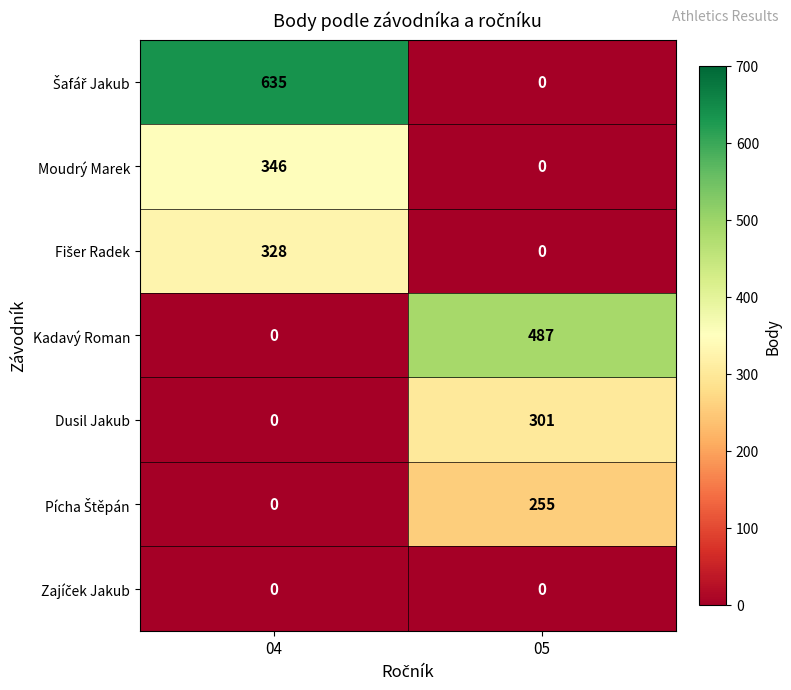

At how many categories does at least one series exceed 504?

1